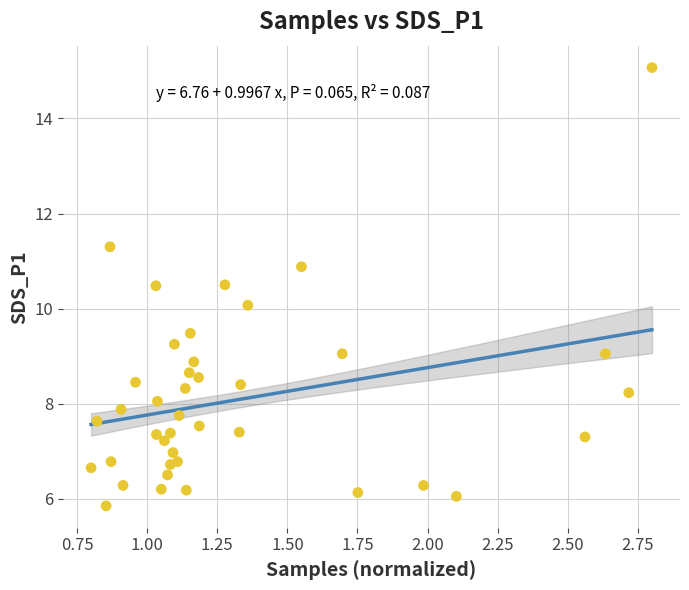

What is the range of X values (max minus min)?

2.0